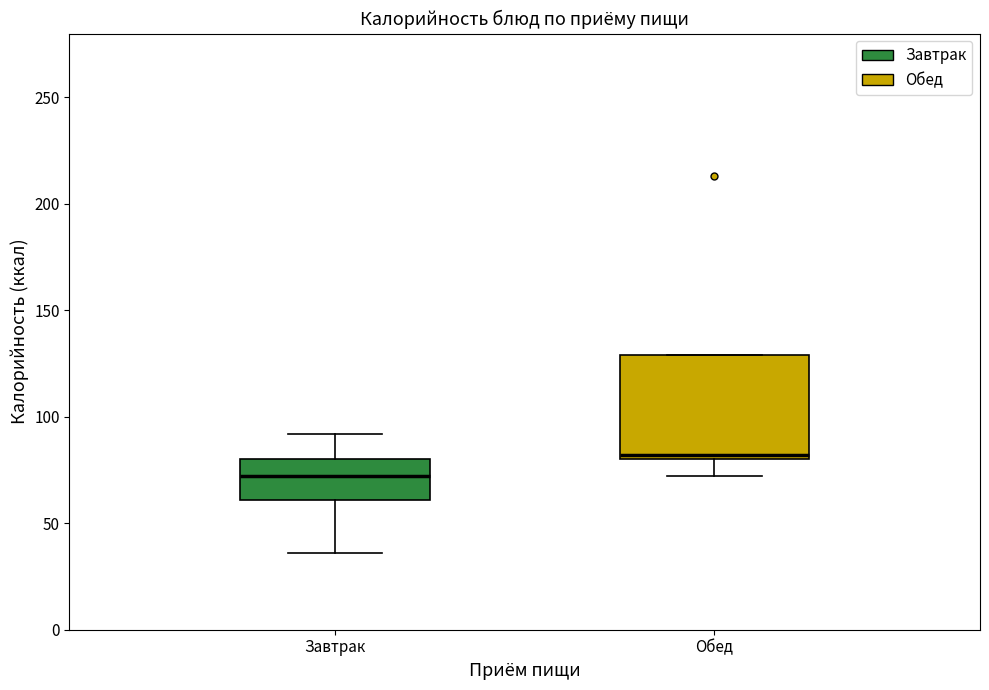

Where is the lower edge of the box for Обед on the y-axis? The values are not printed on the chart, so give them approximately, as read against the axis.

80